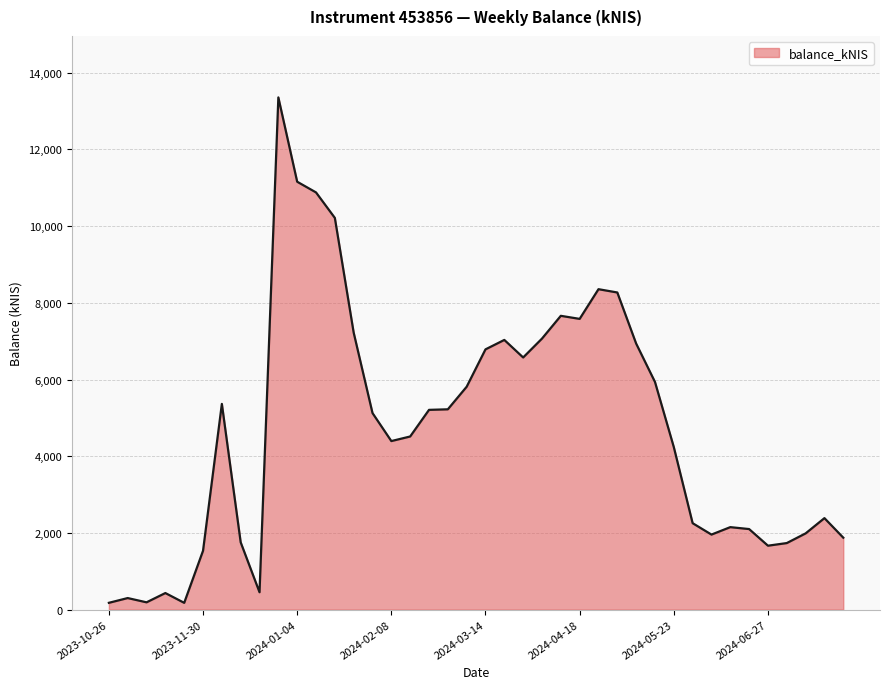

What is the greatest value displayed?

13355.2